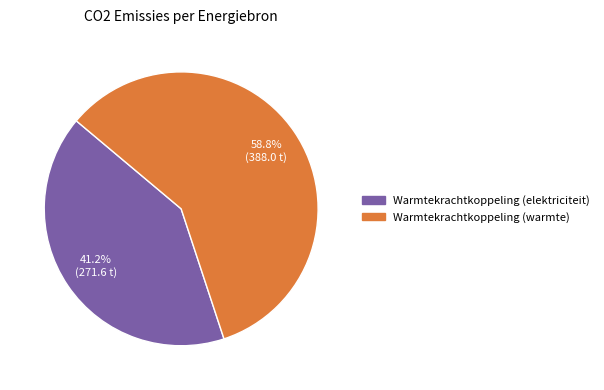

Does any single category account for the majority?

Yes